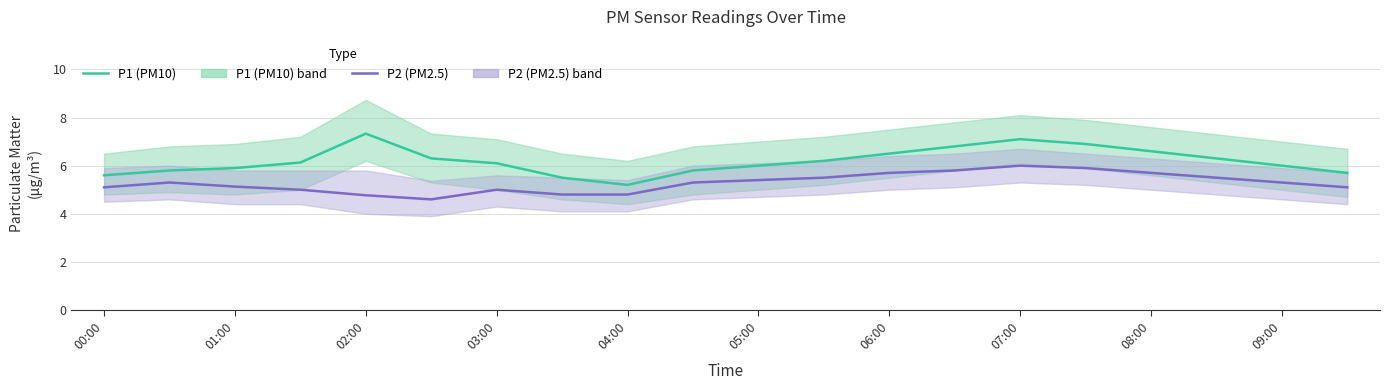

At which category is the sum across all series the highest?

07:00